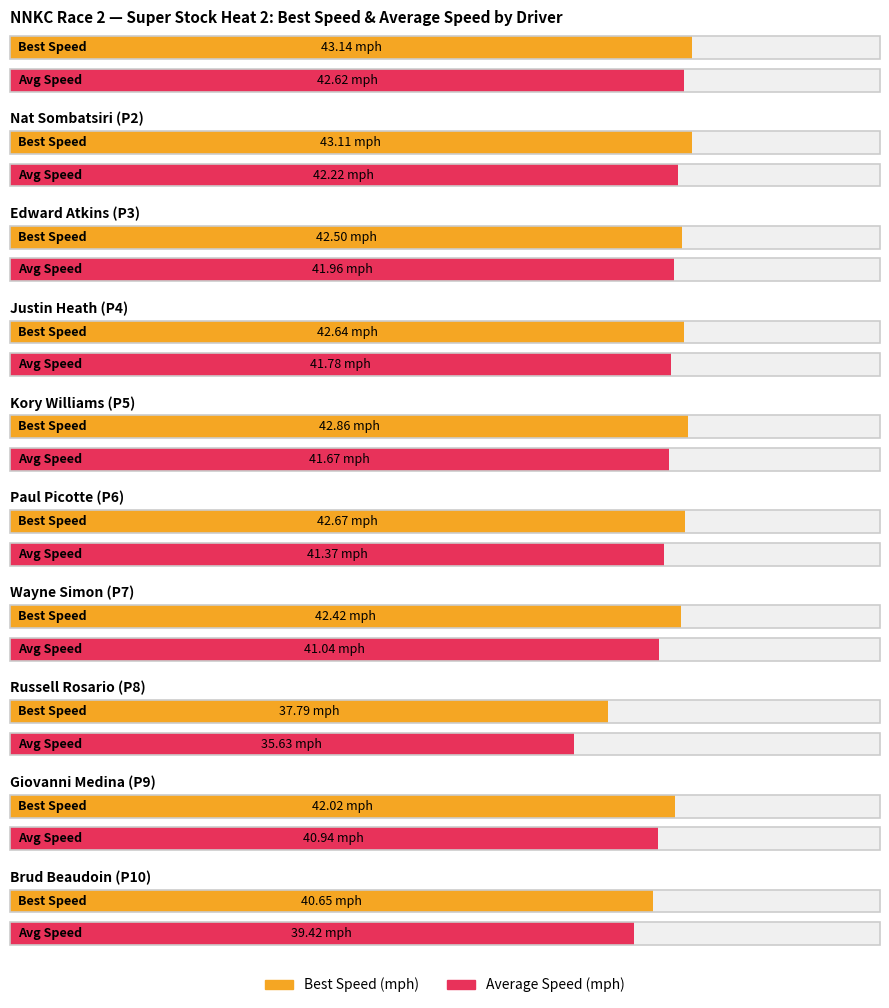

The value of Average Speed at Edward Atkins is 42.0. True or false?

True